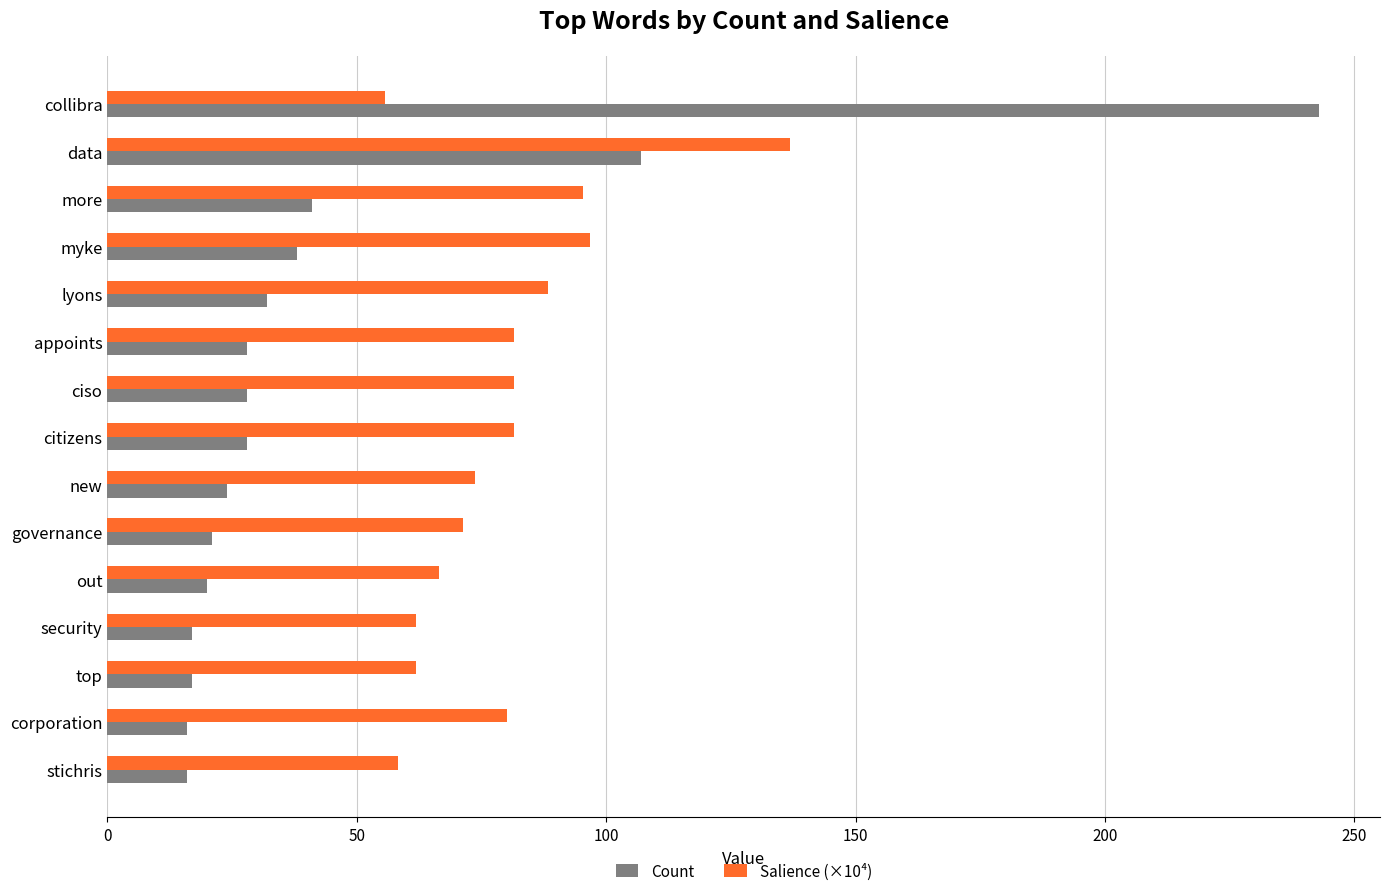

Is it true that Salience (×10⁴) equals 124.3 at corporation?

False